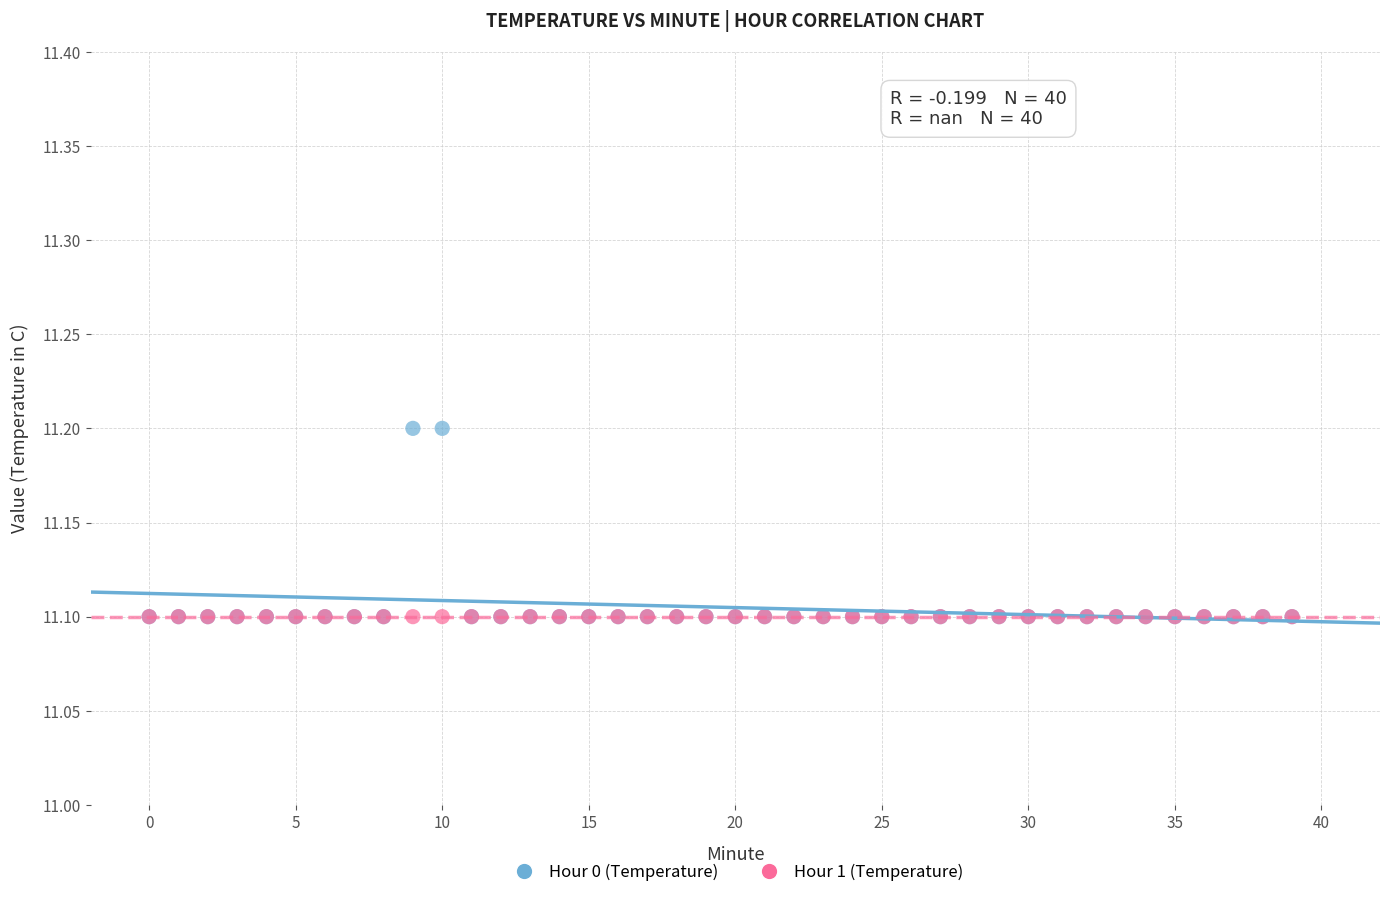

What are all the series names shown in the legend?

Hour 0 (Temperature), Hour 1 (Temperature)